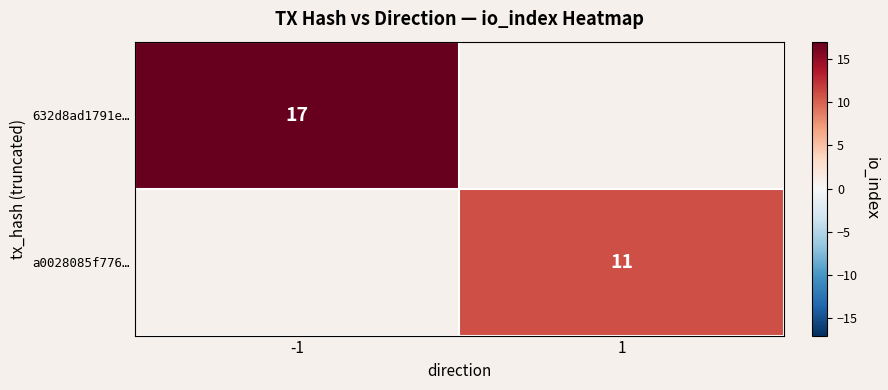

How many distinct data groups are displayed?

2